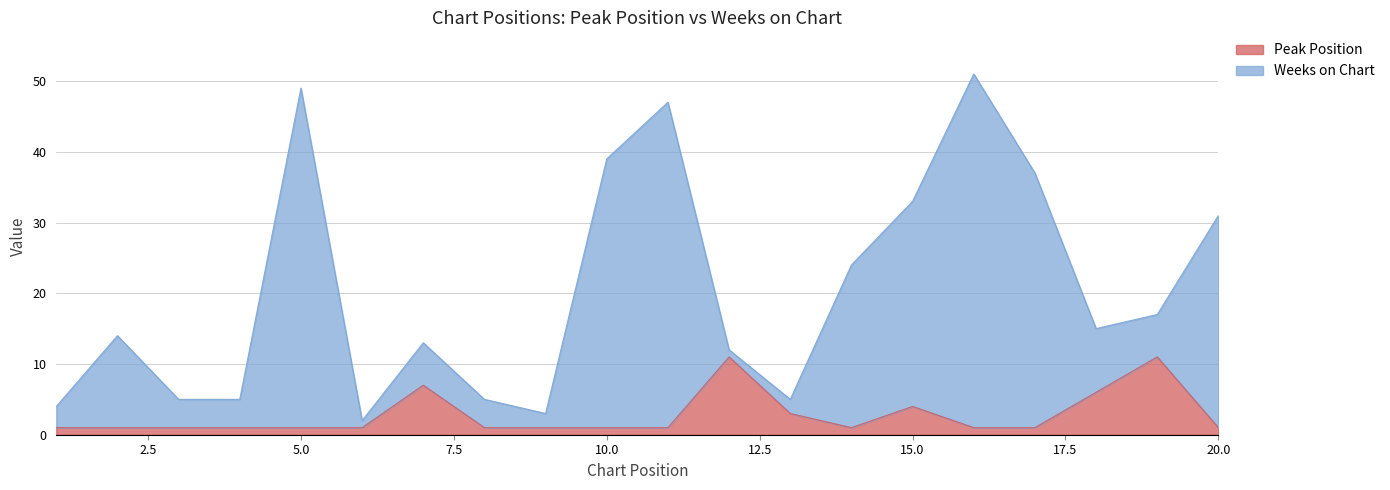

How many values in the Weeks on Chart series exceed 15?

9